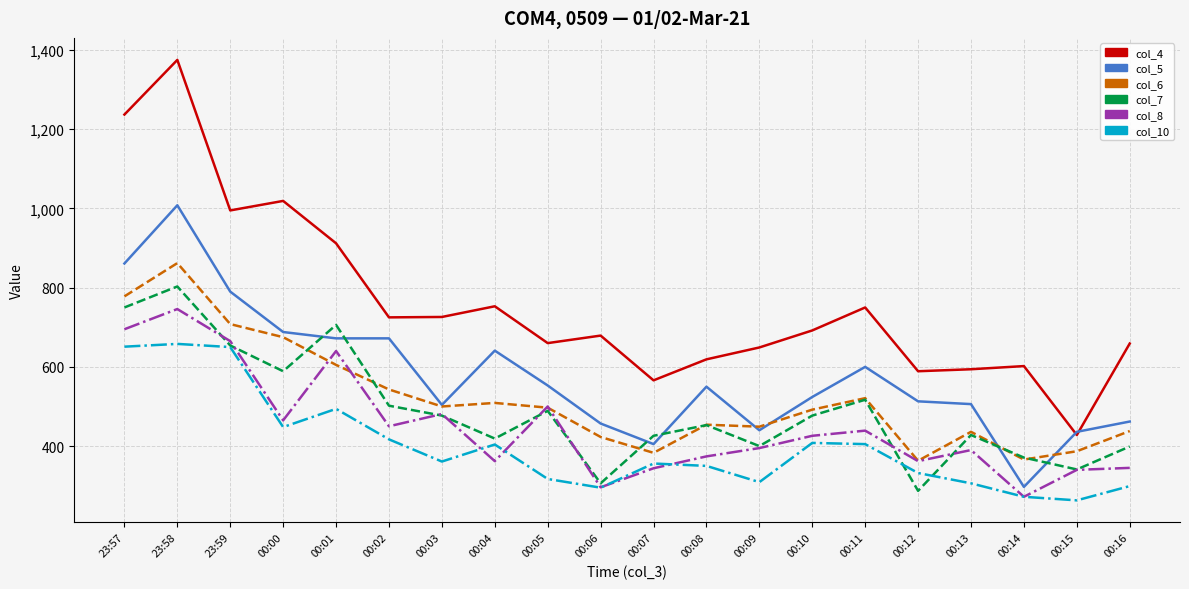

True or false: col_5 and col_10 intersect in this chart.

False